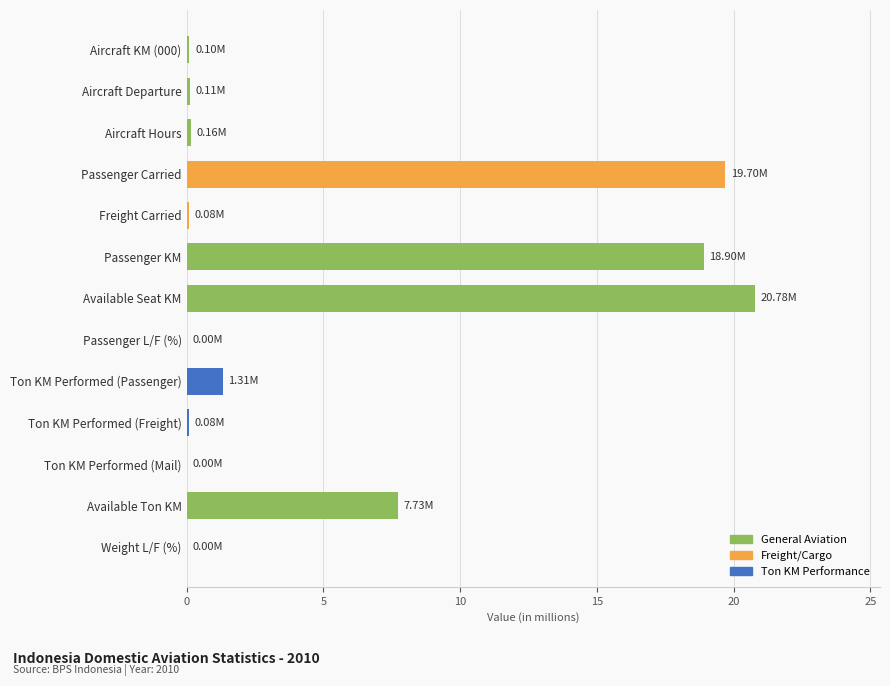

Which category has the highest value across all series?

Available Seat KM